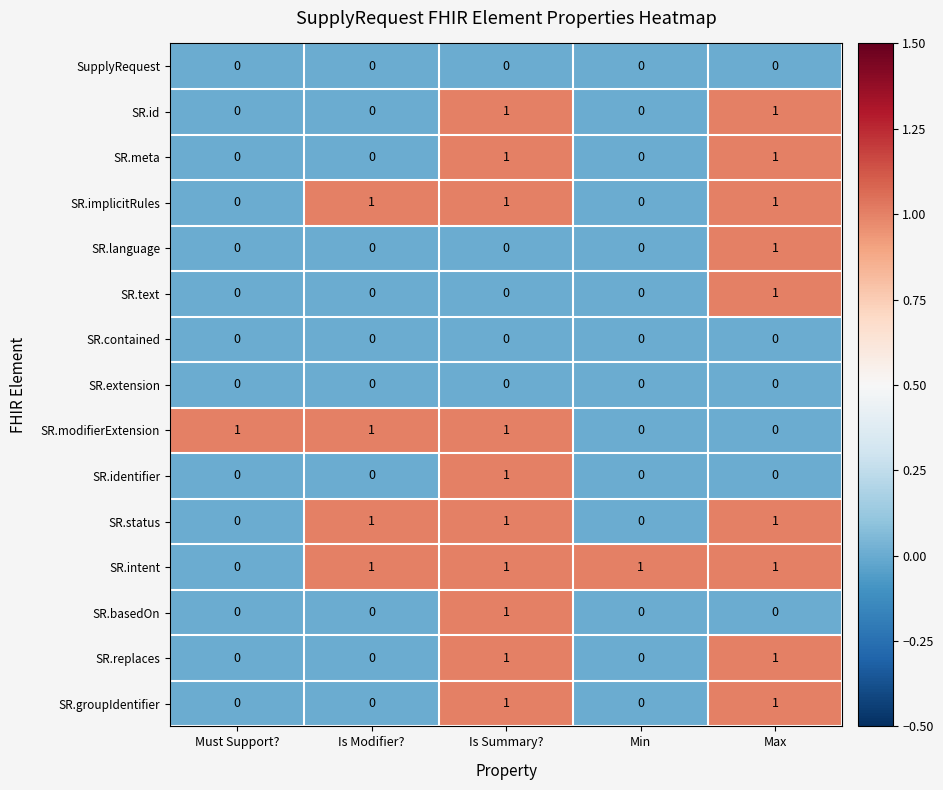

At which category is the sum across all series the highest?

Is Summary?